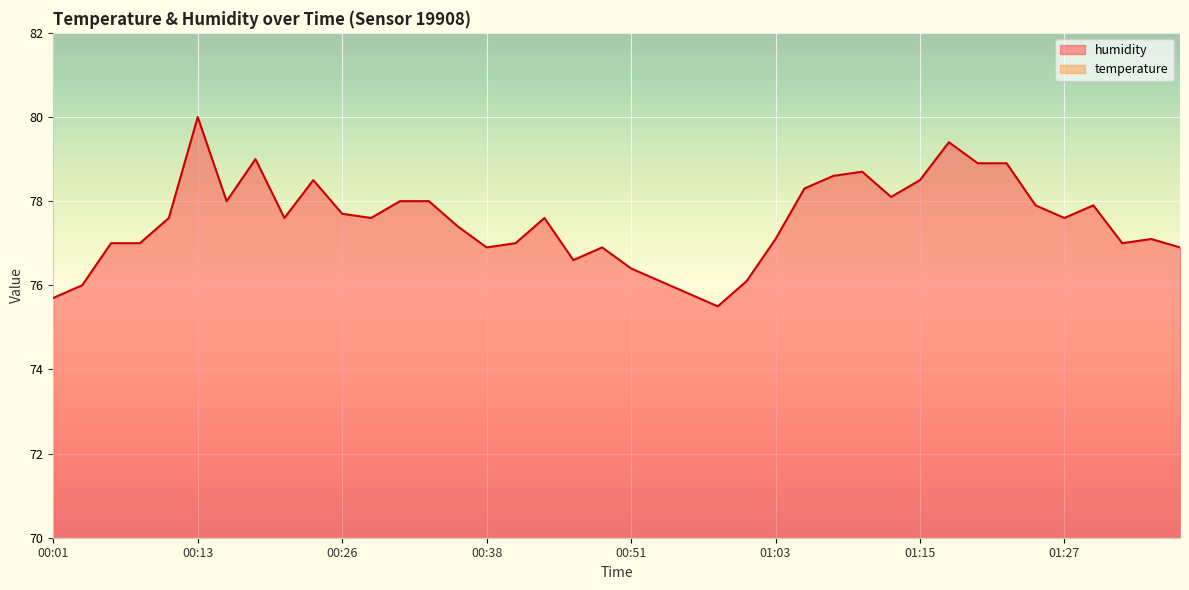

Which series has the widest spread of values?

humidity